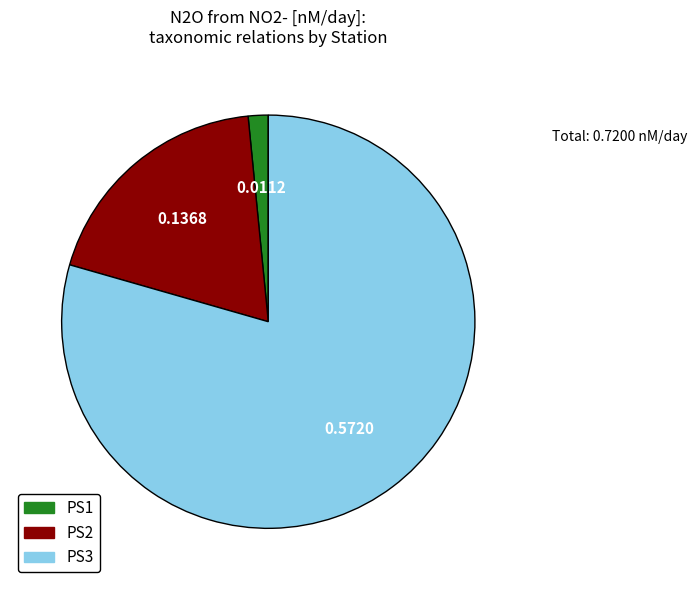

What is the majority slice?

PS3